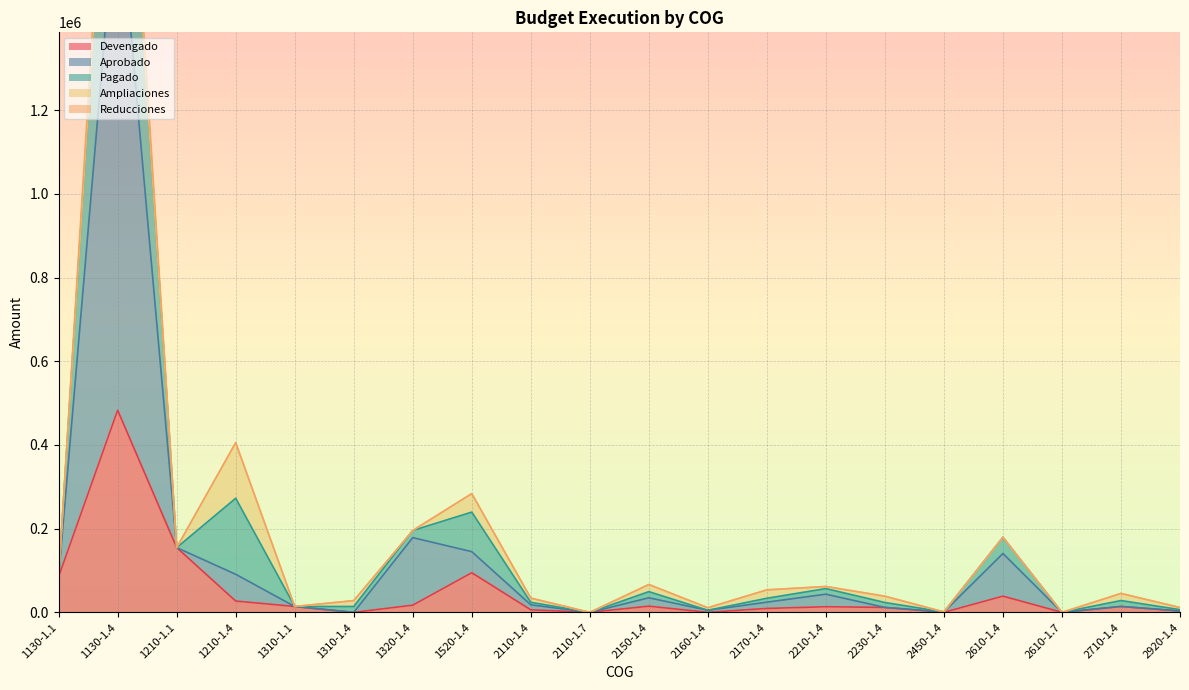

Which category has the lowest value in the Pagado series?

2110-1.7